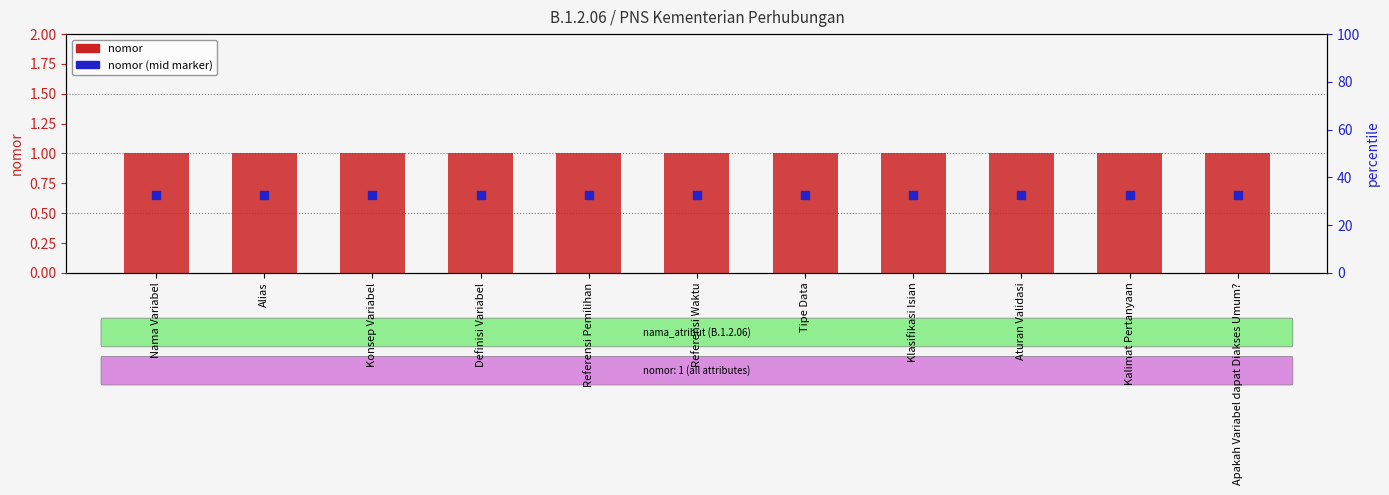

At how many categories does at least one series exceed 0?

11